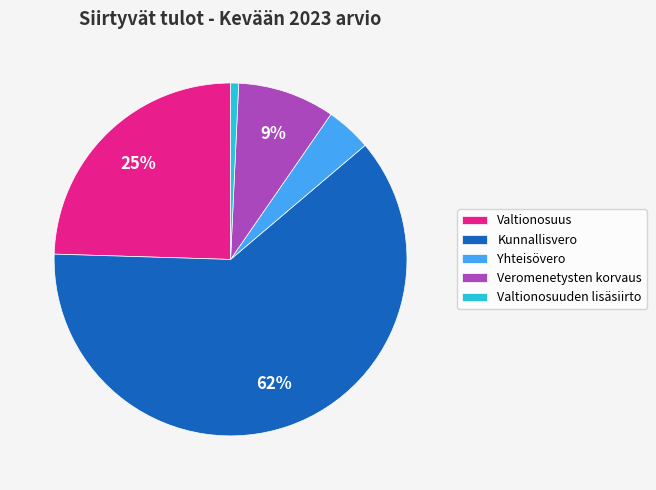

To the nearest percent, what is the average slice percentage?

20%